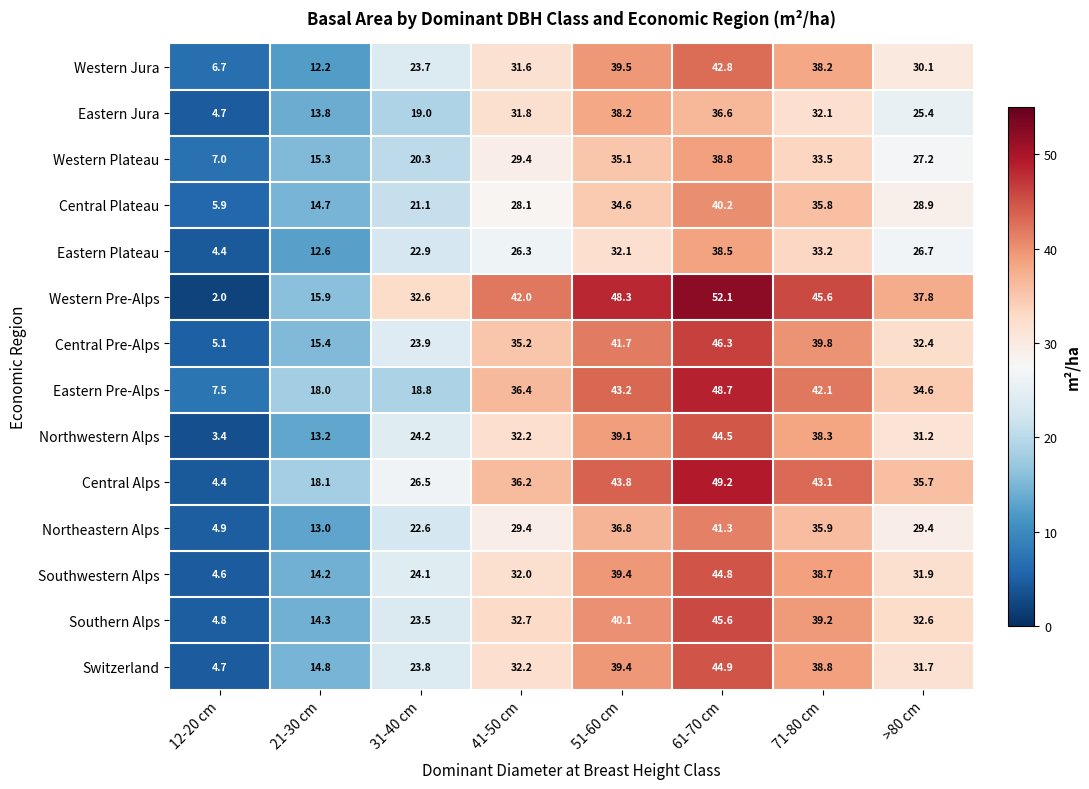

What is the minimum value for Southern Alps?

4.8